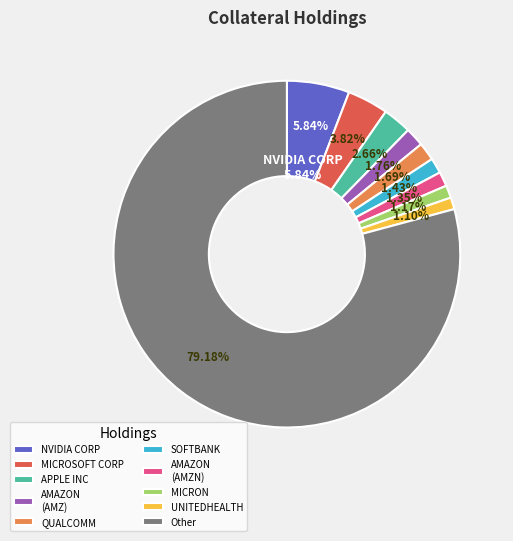

How many segments does this pie chart have?

10